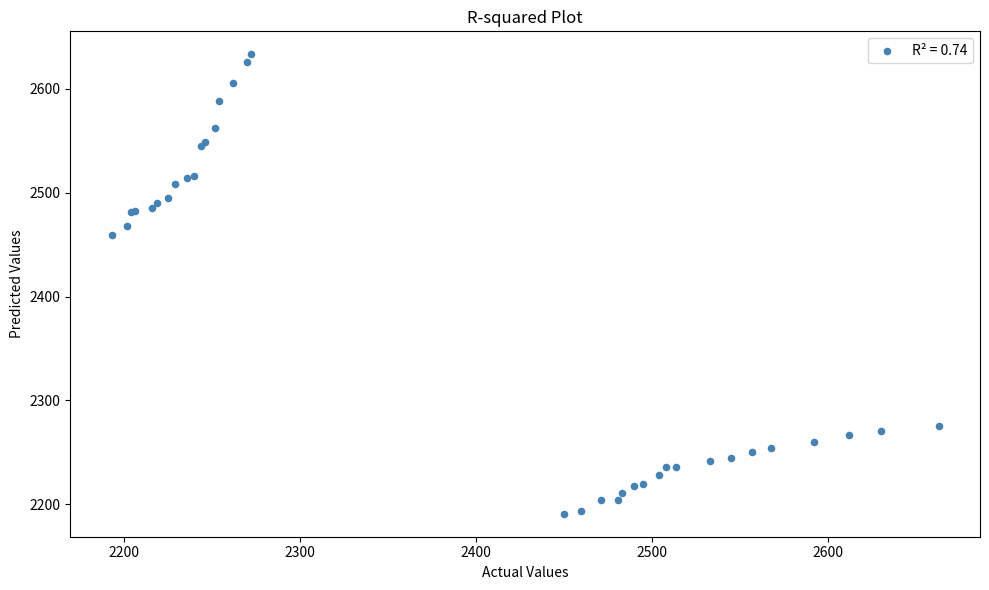

What Y value in the scatter plot is closest to 2412?

2459